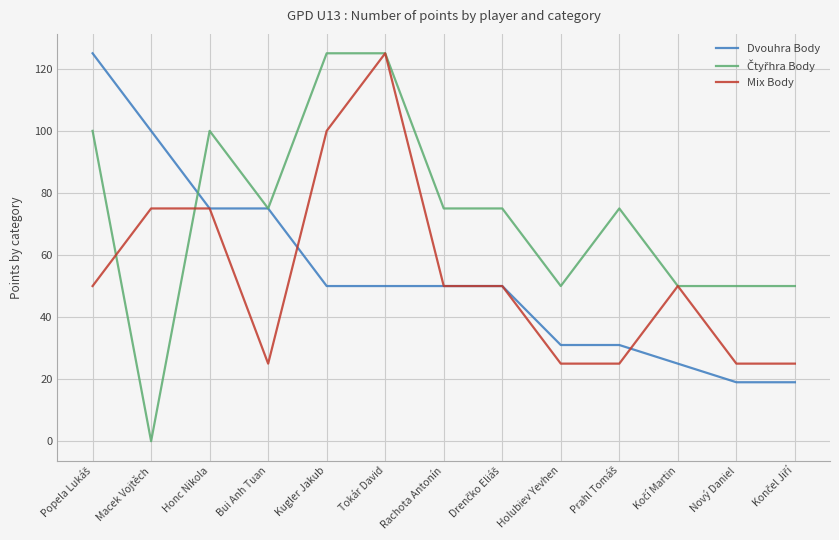

What is the greatest value displayed?

125